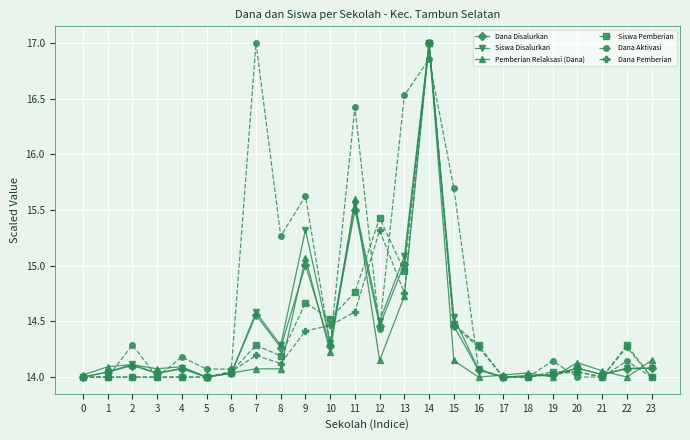

Is it true that Siswa Disalurkan equals 14.6 at 7?

True